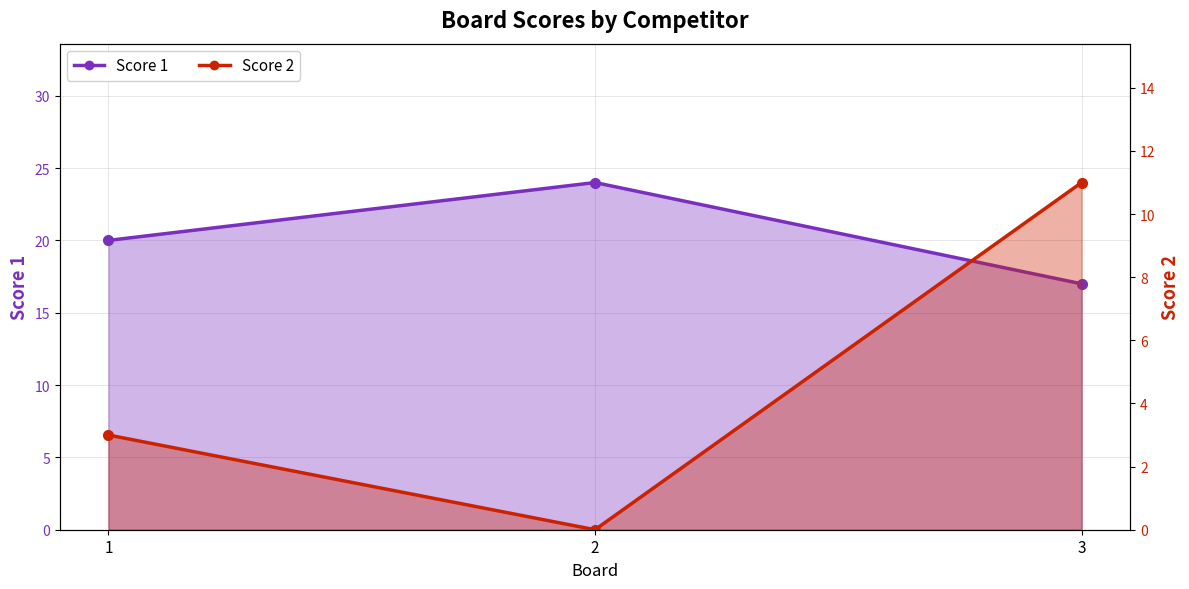

At which category does the chart reach its minimum across all series?

2